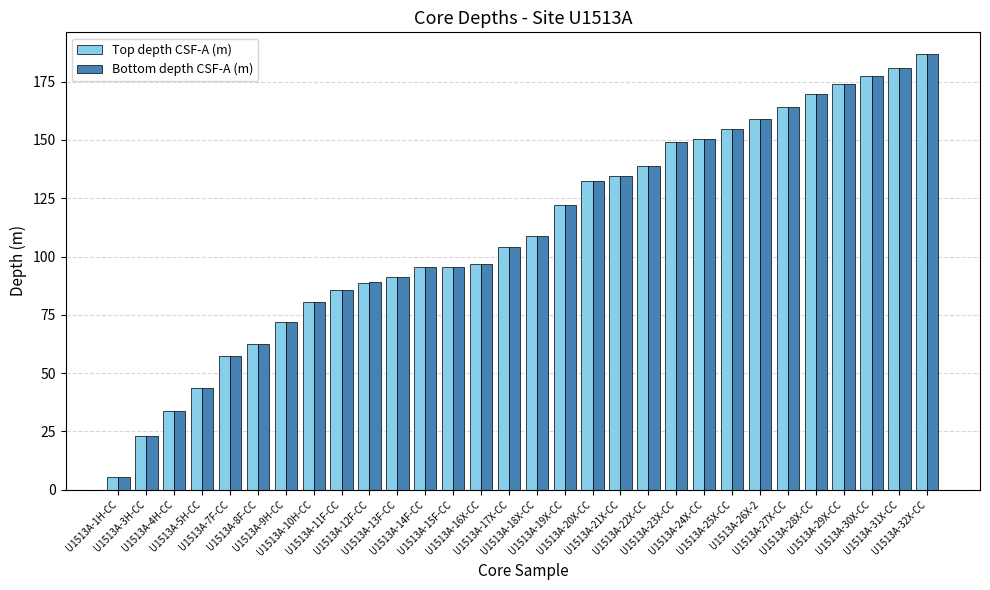

What position from the right is U1513A-1H-CC?

30